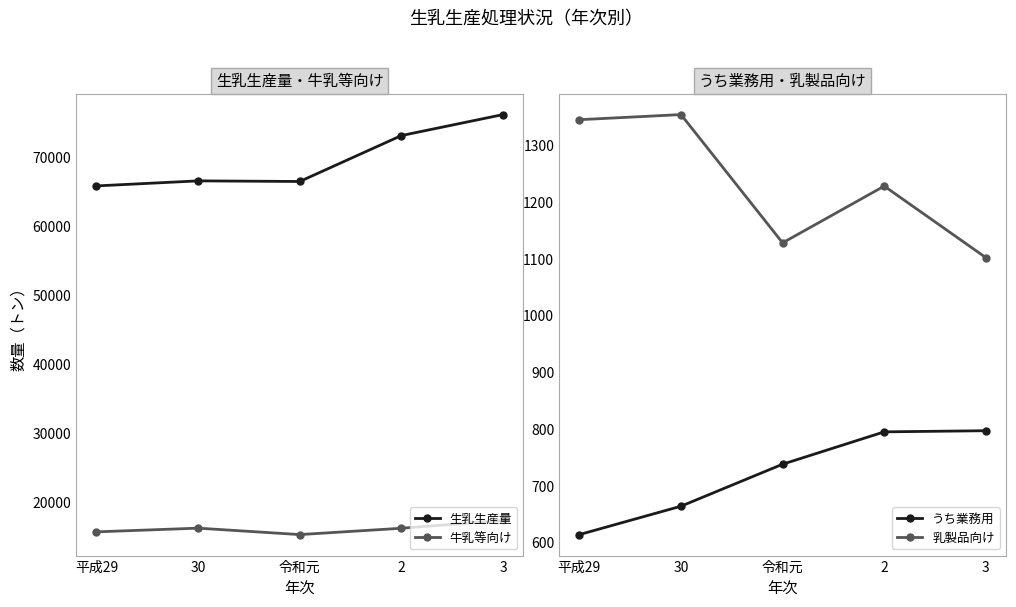

Which series has the widest spread of values?

生乳生産量